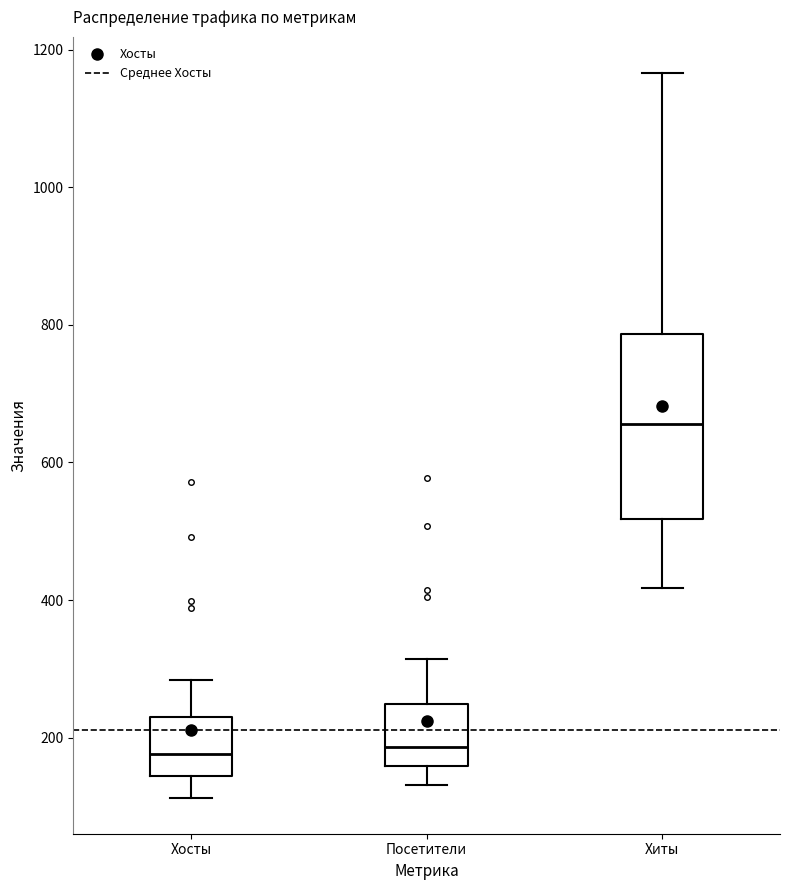

Reading left to right, transcribe this box plot: for each box, give where its median line is, the range the box spans, and where its two whiskers end, as read against the y-axis. The values are not printed on the chart, so give them approximately, as read against the axis.

Хосты: median 180, box 140 to 240, whiskers 120 to 280
Посетители: median 180, box 160 to 240, whiskers 140 to 320
Хиты: median 660, box 520 to 780, whiskers 420 to 1160